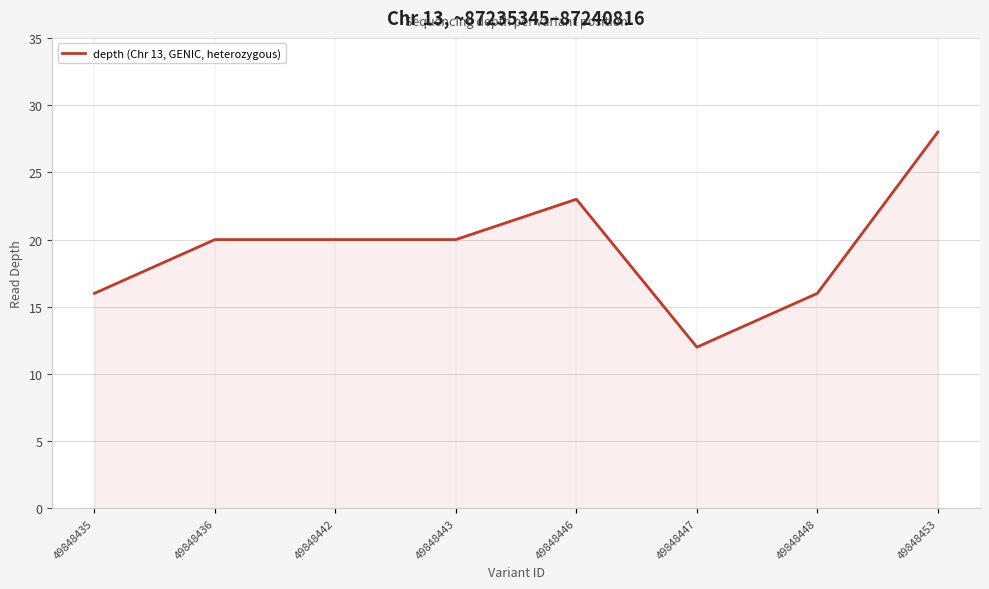

What is the approximate value at 49848436?

20